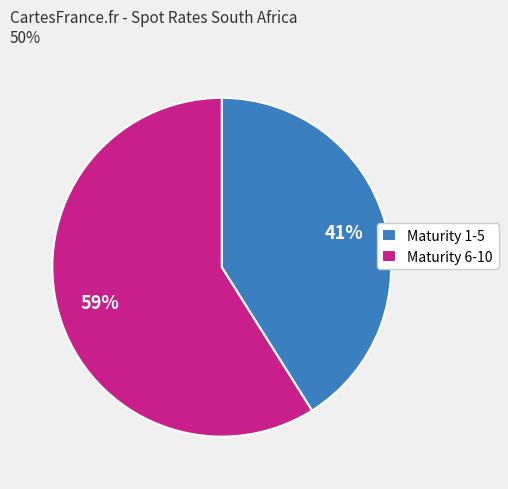

Is there a majority slice in this chart?

Yes